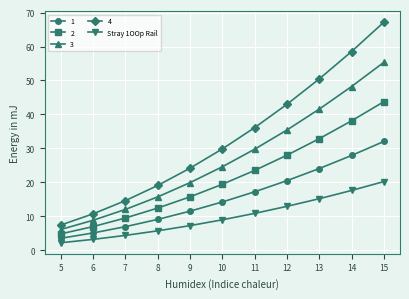

Which category has the lowest value across all series?

5